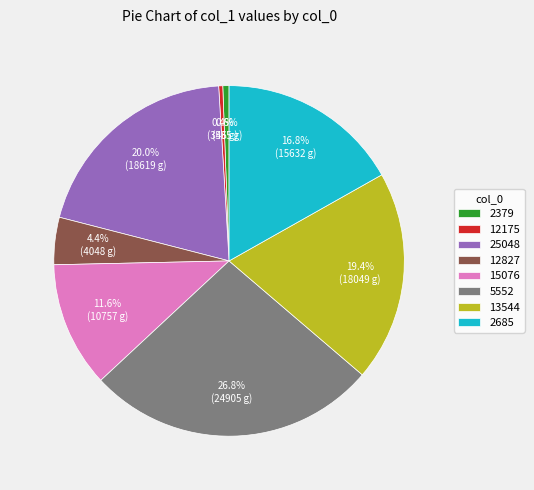

To the nearest percent, what percentage of the pie is 5552?

27%